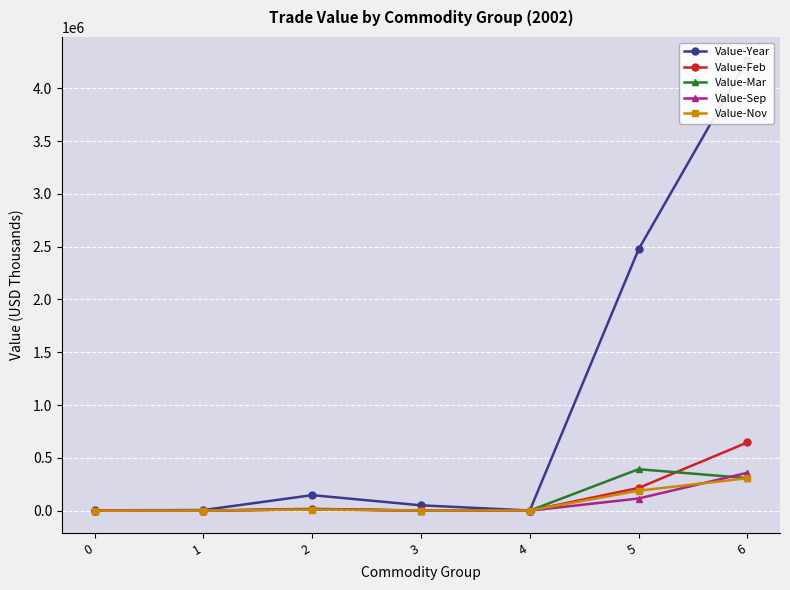

What is the total value across all series at 5?

3384178